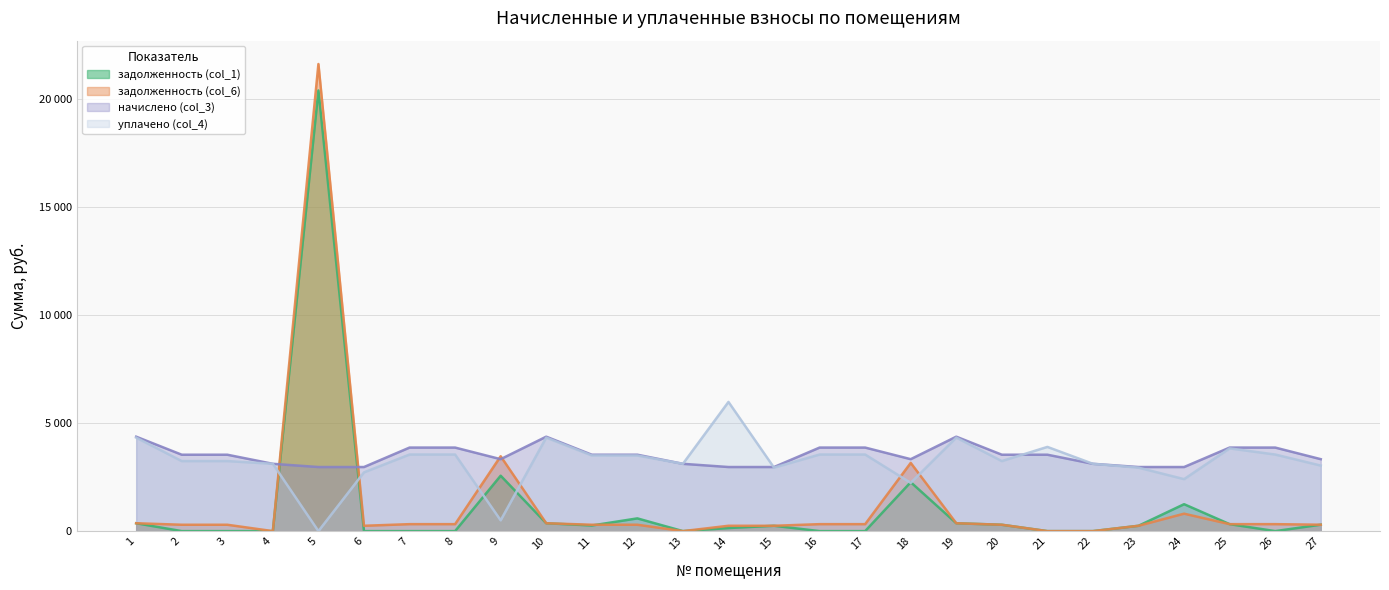

How many data points in начислено (col_3) are above 3538?

15